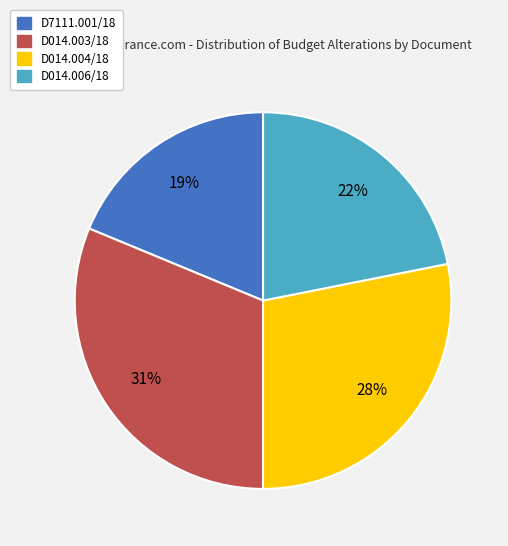

Is it true that D014.003/18 is 46% of the pie?

False